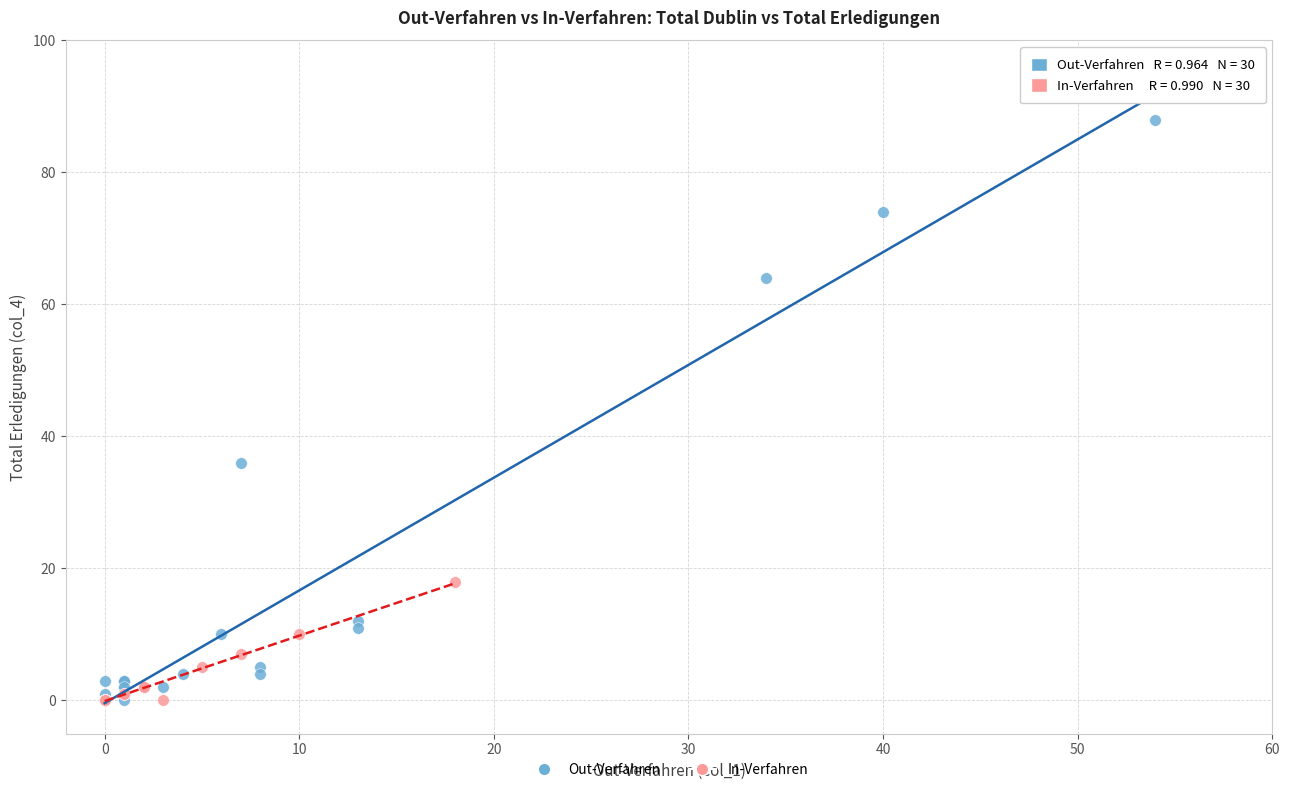

Which series has the largest Y range (max minus min)?

Out-Verfahren